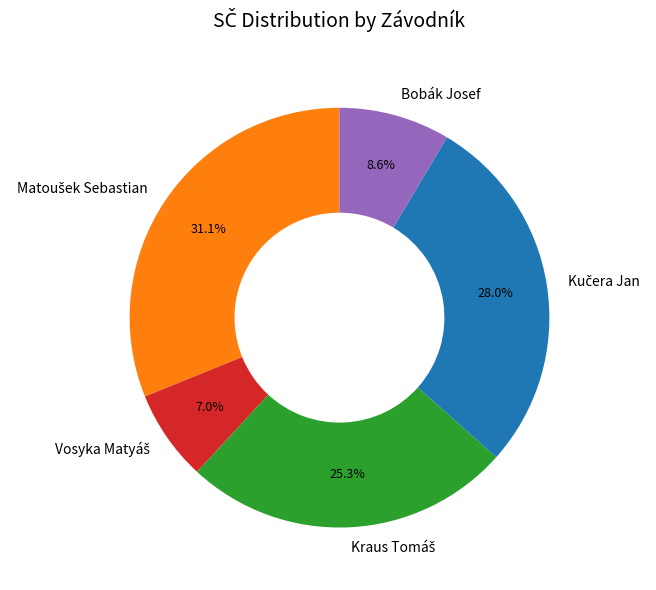

How many slices are in this pie chart?

5